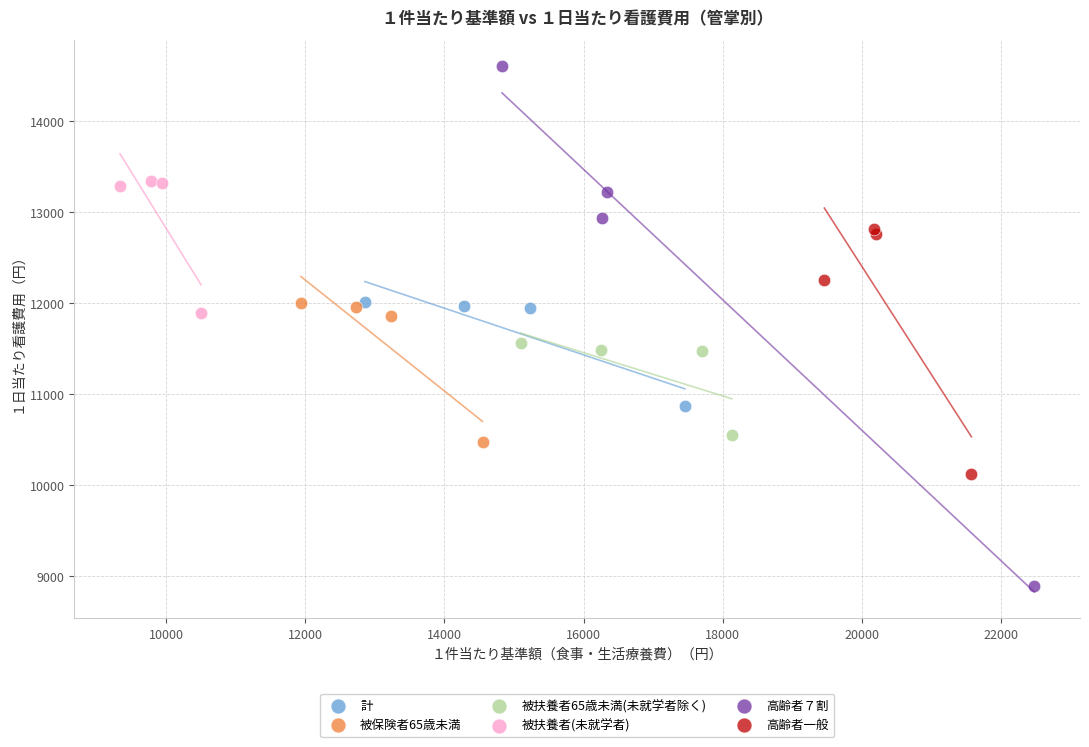

Which series has the widest spread of Y values?

高齢者７割